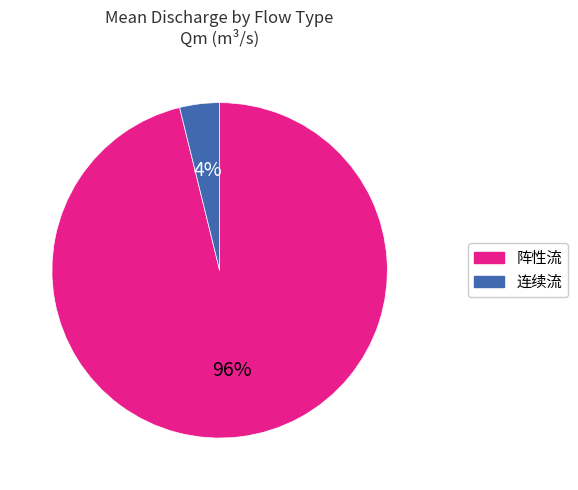

To the nearest percent, what portion does 阵性流 represent?

96%